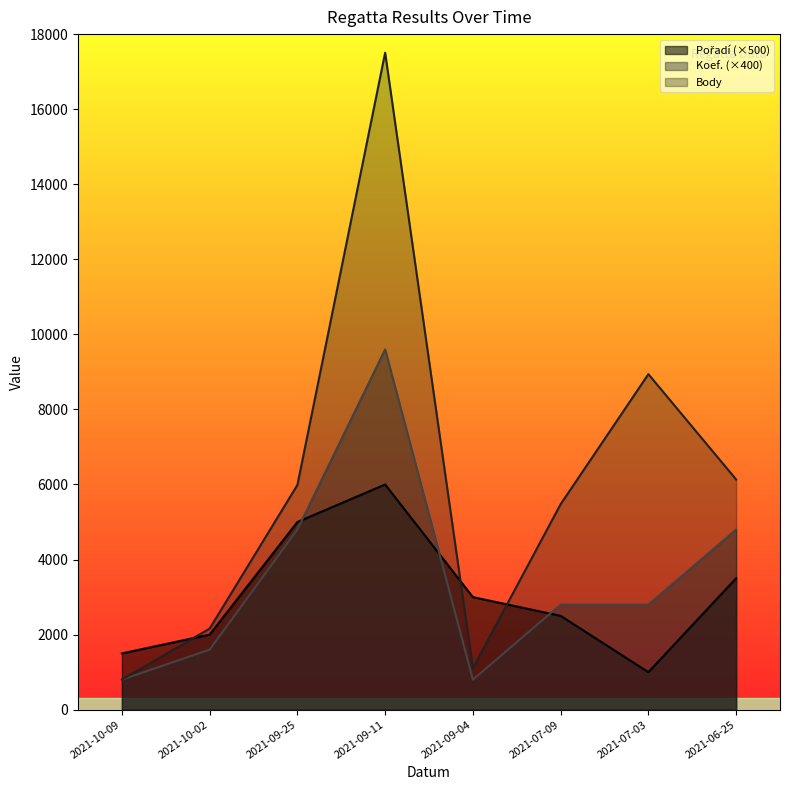

What value does the Pořadí series have at 2021-06-25, to the nearest 10?

3500